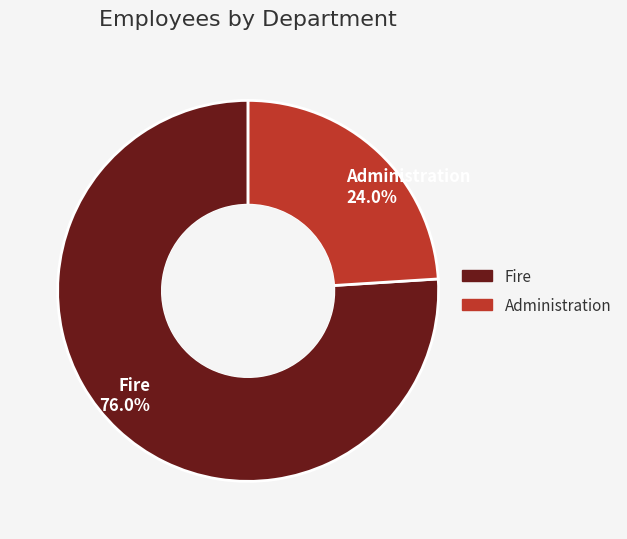

Rank the categories by value from highest to lowest.

Fire, Administration